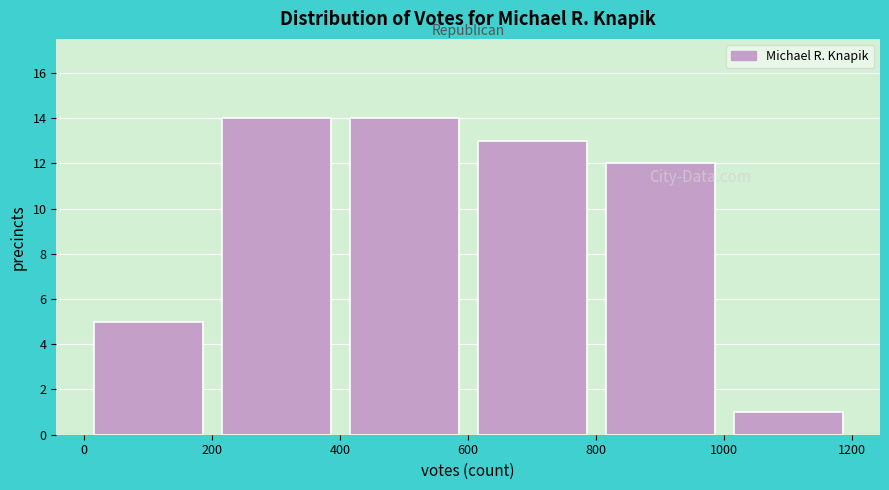

Reading left to right, list every bar in this chart as the range it spans on the x-axis followed by its height. The values are not printed on the chart, so give them approximately, as read against the axis.

0 to 200: 5
200 to 400: 14
400 to 600: 14
600 to 800: 13
800 to 1000: 12
1000 to 1200: 1